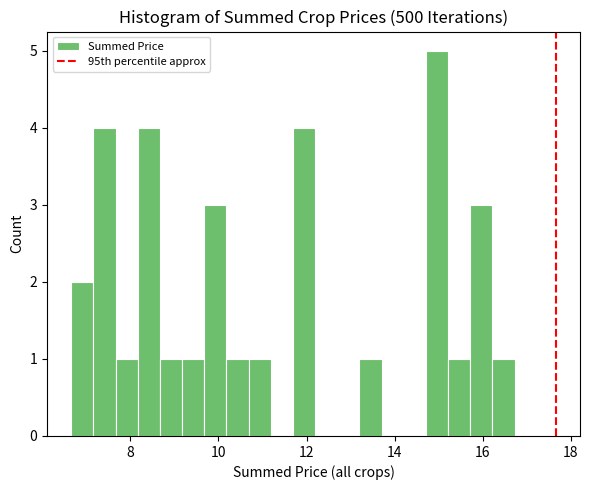

Around what value on the x-axis is the tallest bar? Give the approximate position of its centre, as read against the axis.

15.0